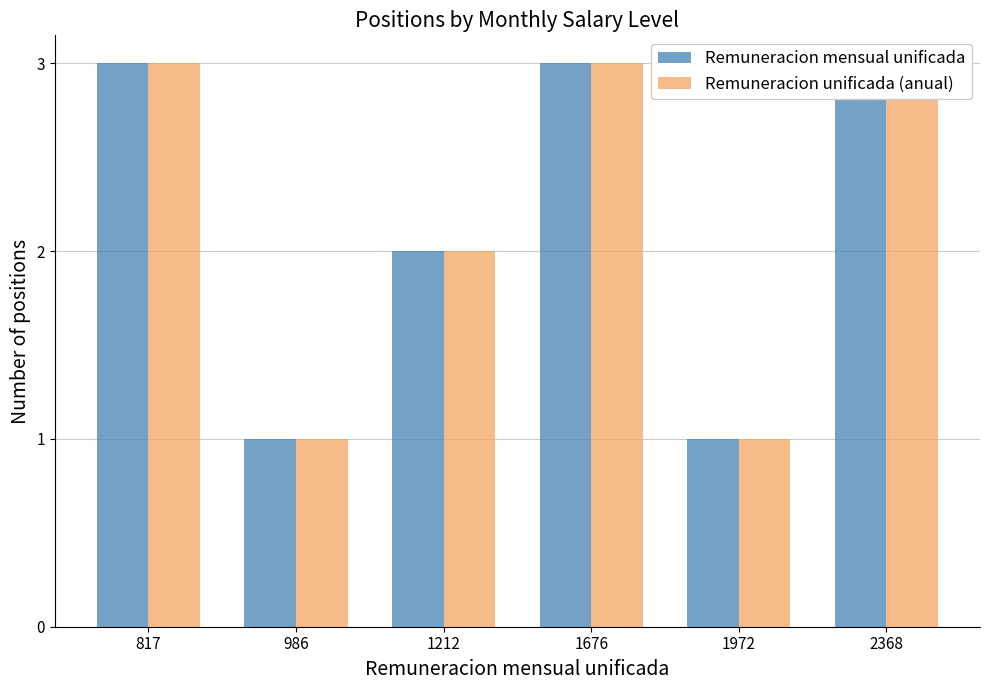

What is the average value of the Remuneracion unificada (anual) series?

2